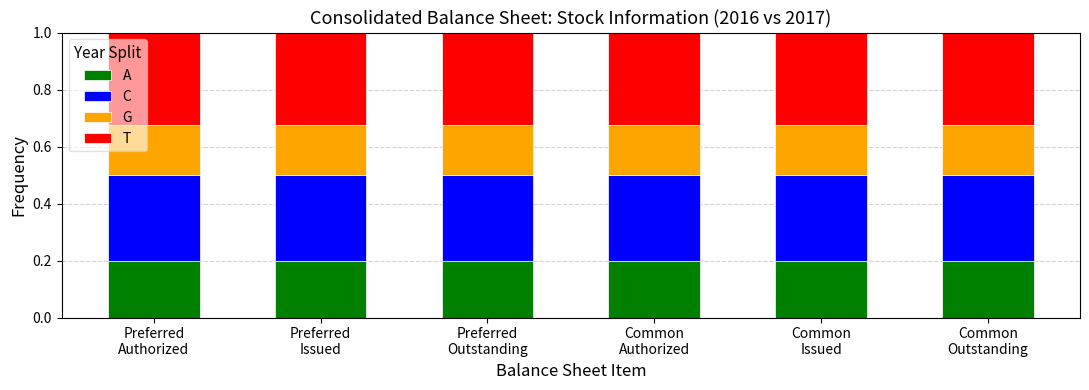

At how many categories does at least one series exceed 0?

6